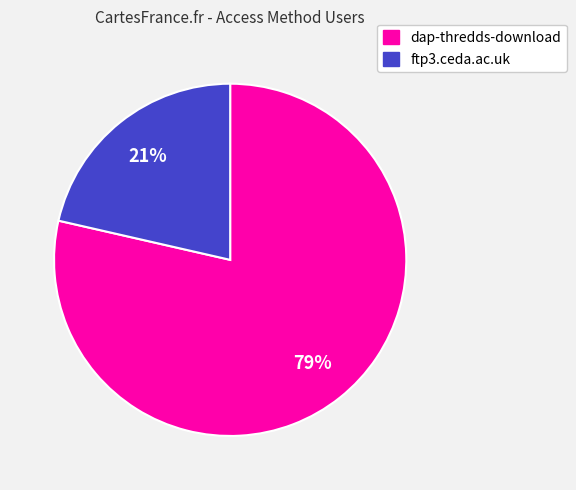

Which slice is the smallest?

ftp3.ceda.ac.uk